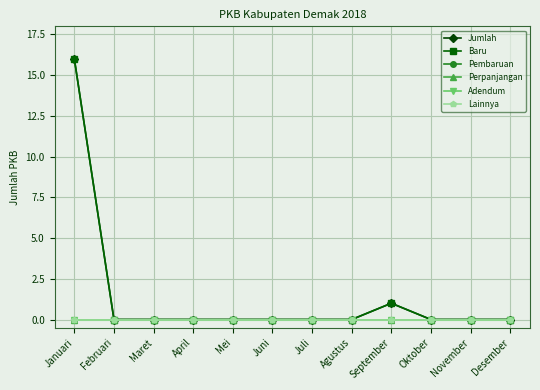

Does the chart have visible grid lines?

Yes